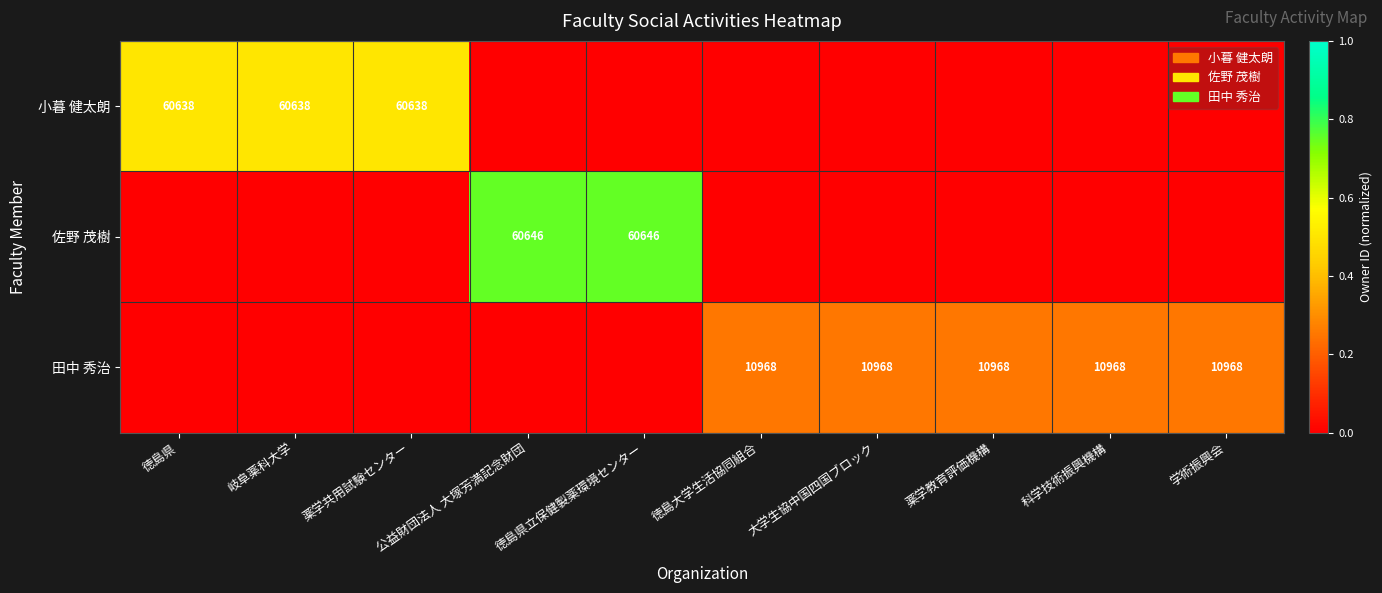

True or false: 田中 秀治 has a value of 4904 at 学術振興会.

False